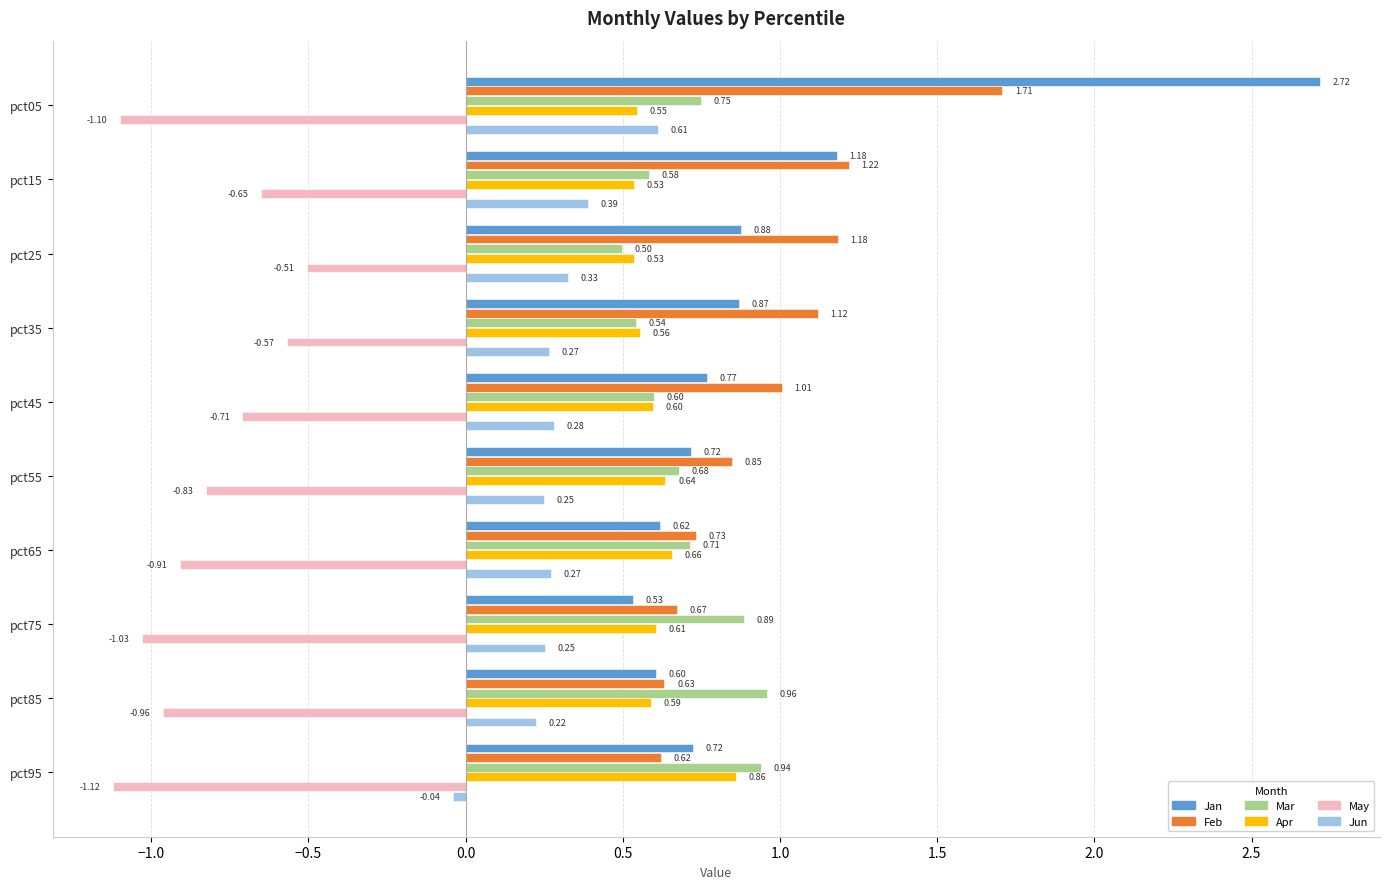

At how many categories does at least one series exceed 0?

10